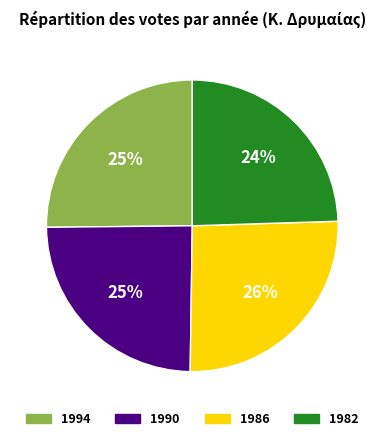

How many slices are in this pie chart?

4